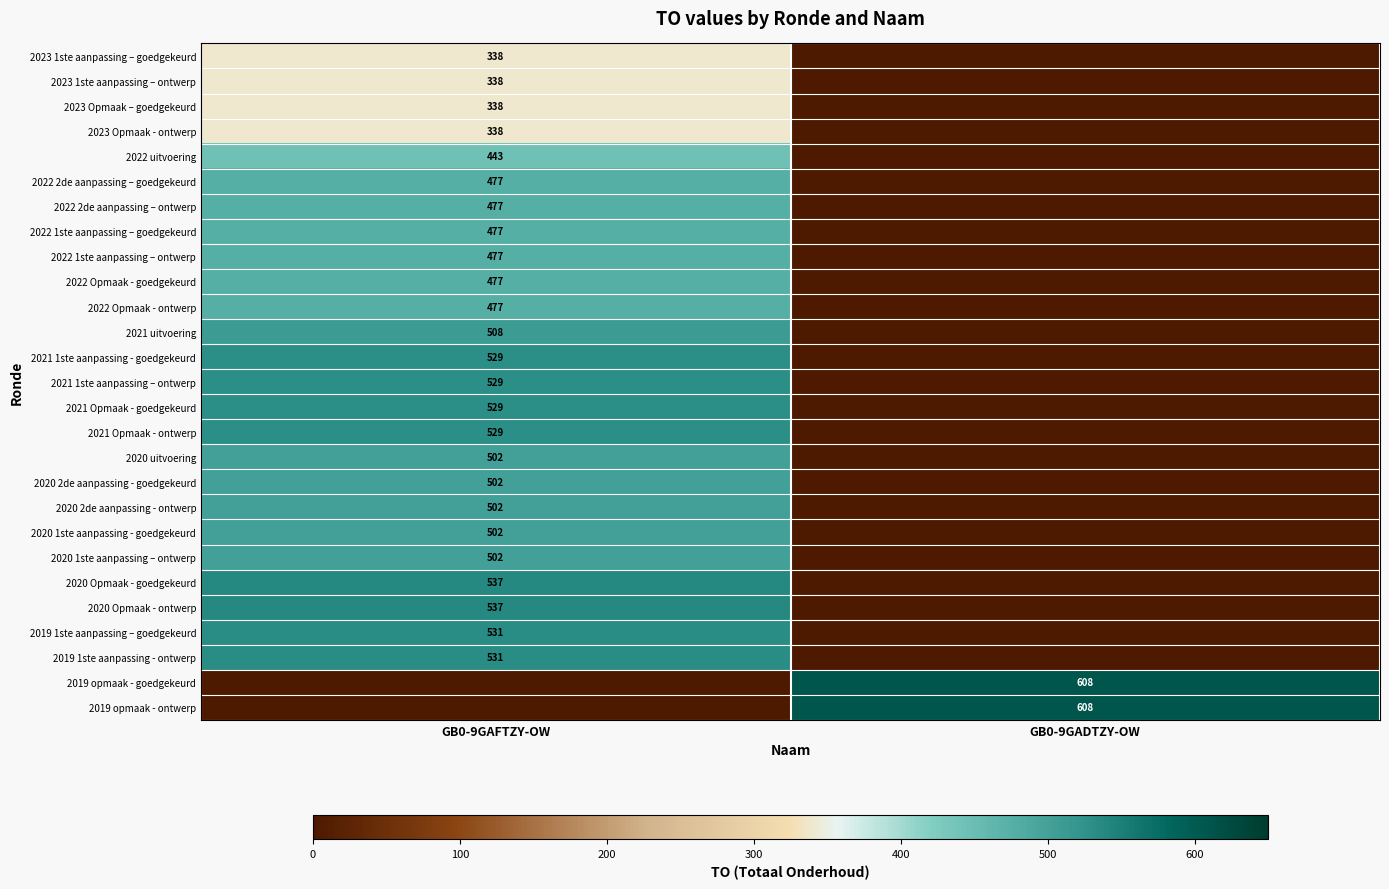

Is it true that 2019 opmaak - goedgekeurd equals 608 at GB0-9GADTZY-OW?

True